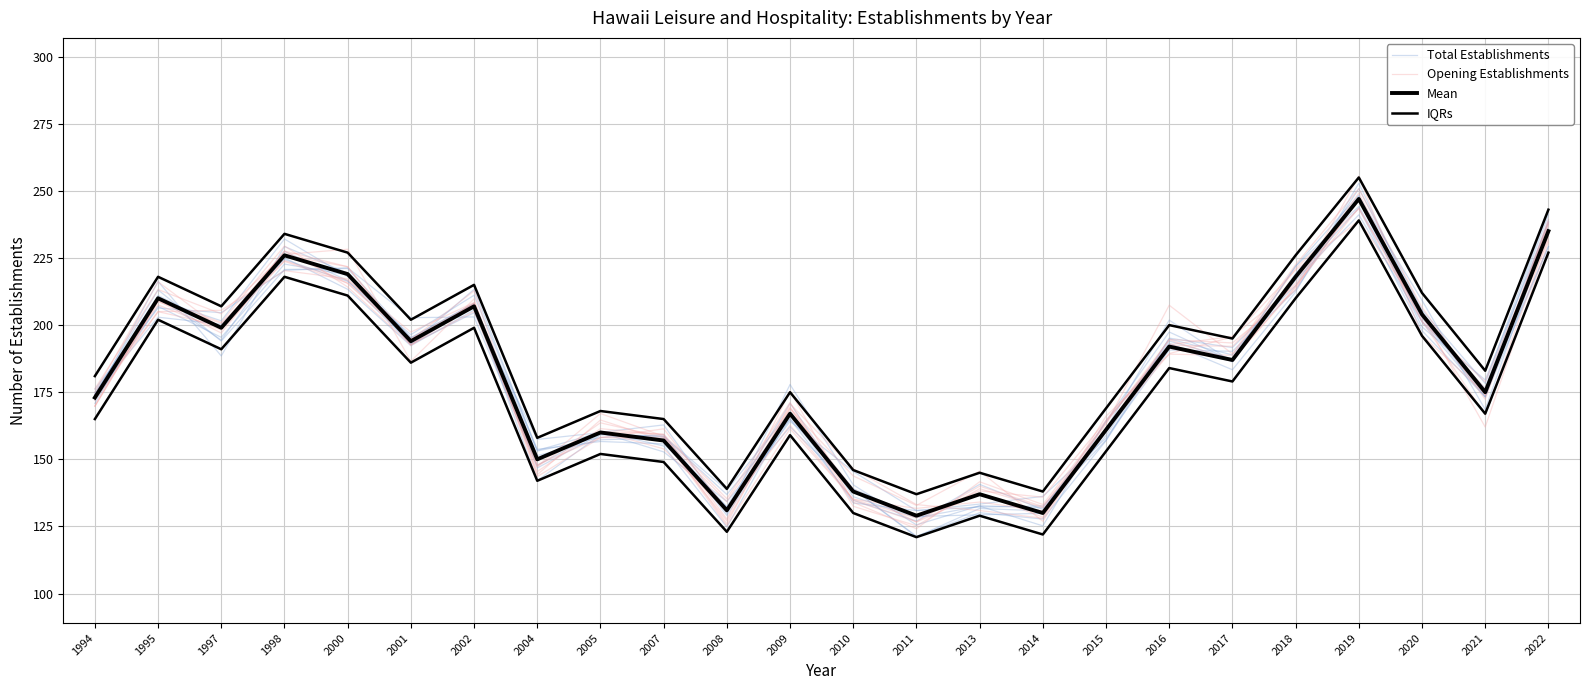

At 2018, list the series in order from largest to smallest.

IQRs, Opening Establishments, Mean, Total Establishments